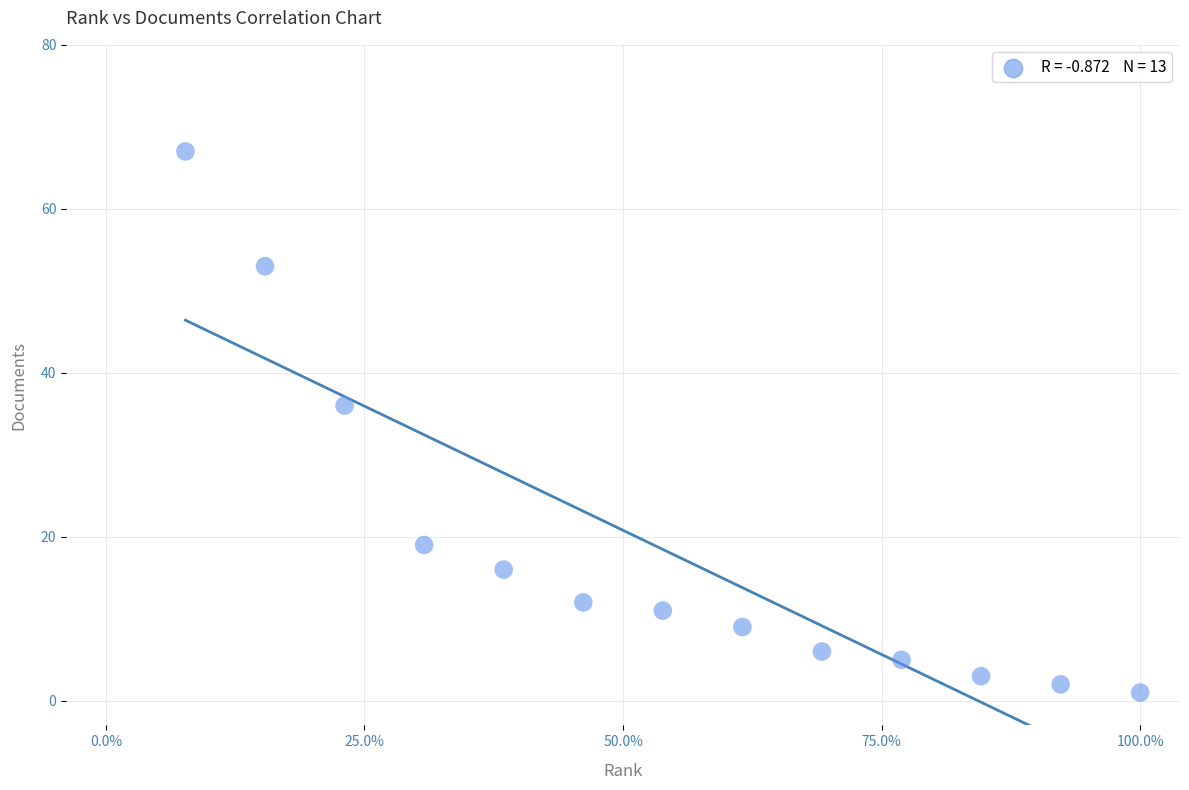

What Y value in the scatter plot is closest to 34?

36